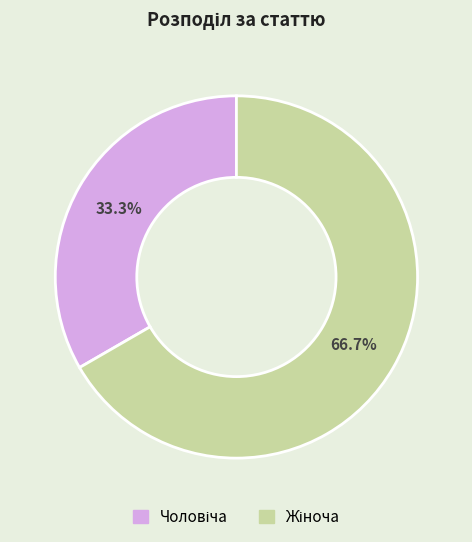

What percentage is the Чоловіча slice, to the nearest percent?

33%